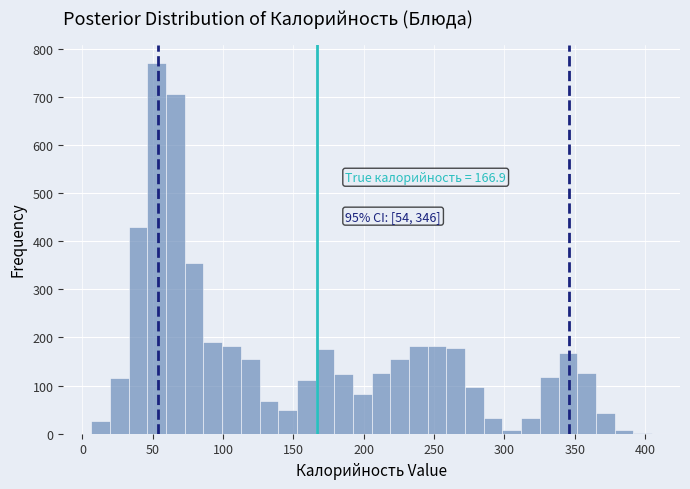

Read against the x-axis, roughly where is the centre of the tallest bar?

55